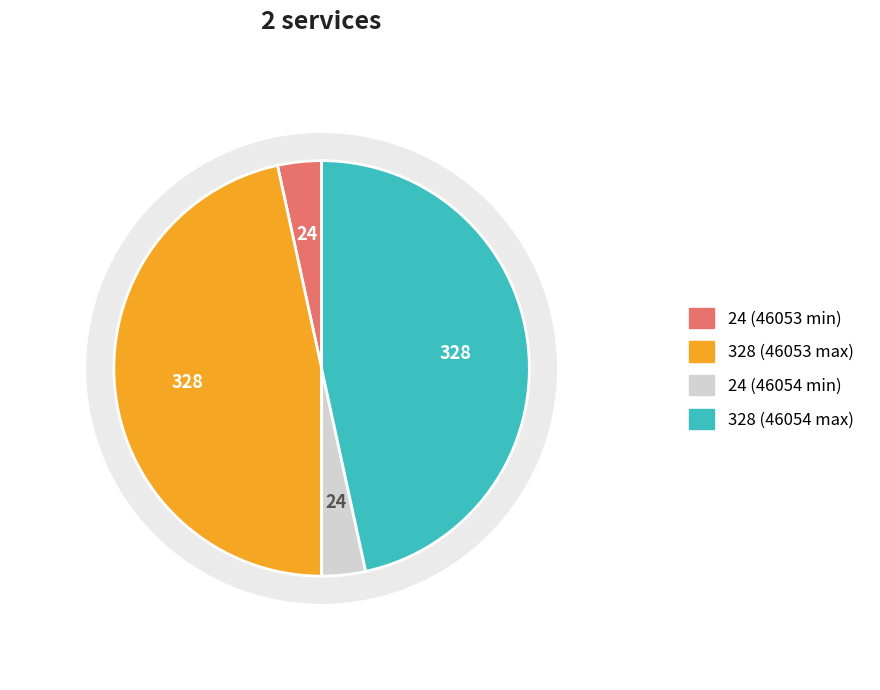

True or false: a9500068/gocd_a9500068_46054_199501.nc accounts for 55% of the total.

False